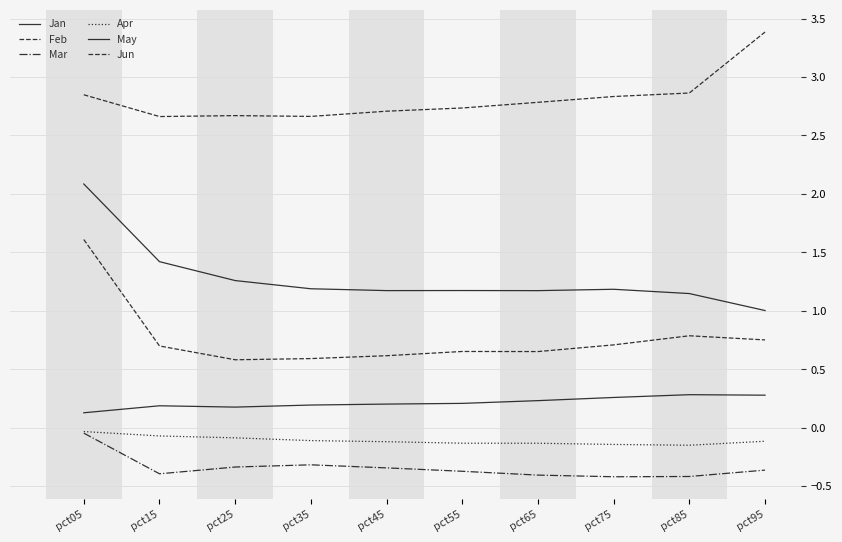

True or false: Jan and Jun cross at least once.

False